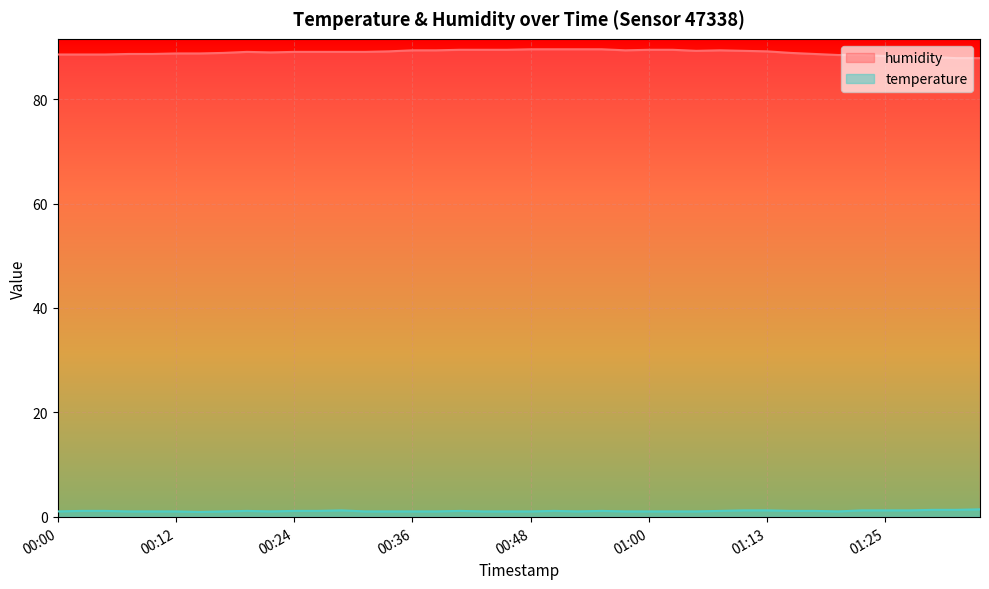

Reading left to right, transcribe all the data shown in this chart.

humidity: 88.6	88.6	88.6	88.7	88.7	88.8	88.8	88.9	89.1	89.0	89.1	89.1	89.1	89.1	89.2	89.4	89.4	89.5	89.5	89.5	89.6	89.6	89.6	89.6	89.4	89.5	89.5	89.3	89.4	89.3	89.2	88.9	88.7	88.5	88.5	88.3	88.1	88.1	87.9	87.9
temperature: 1.0	1.1	1.1	1.0	1.0	1.0	0.9	1.0	1.1	1.0	1.1	1.1	1.2	1.0	1.0	1.0	1.0	1.1	1.0	1.0	1.0	1.1	1.0	1.1	1.0	1.0	1.0	1.0	1.1	1.2	1.2	1.1	1.1	1.0	1.2	1.2	1.2	1.3	1.3	1.4